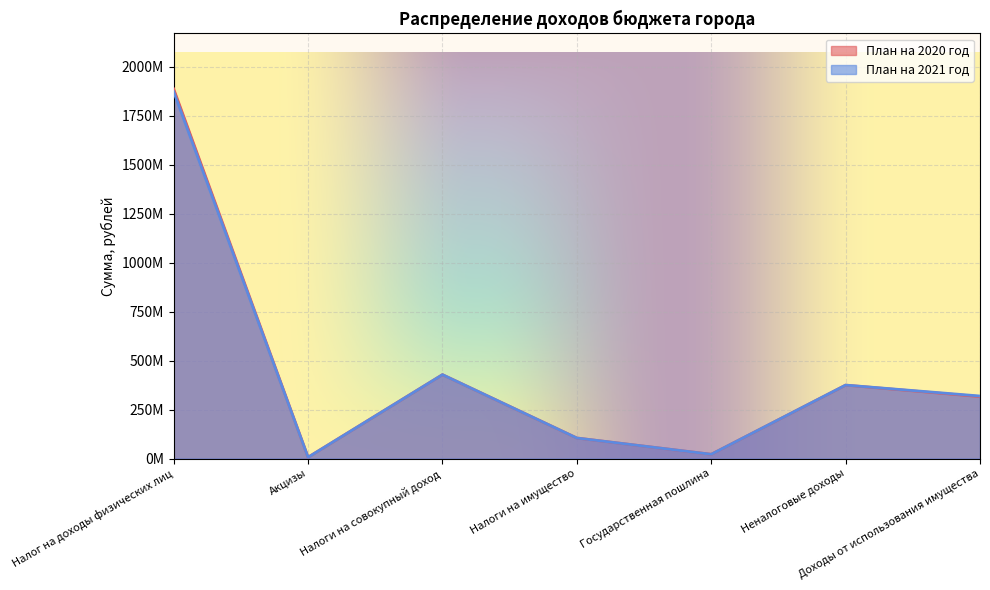

How many interior local valleys does the План на 2021 год series have?

2